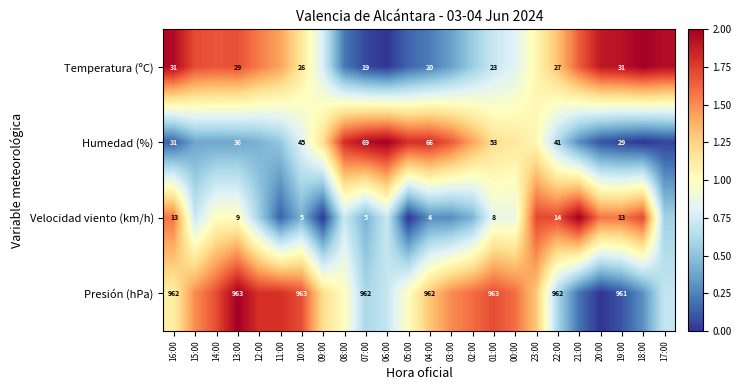

Rank the series at 04:00 from highest to lowest value.

Presión (hPa), Humedad (%), Temperatura (ºC), Velocidad viento (km/h)